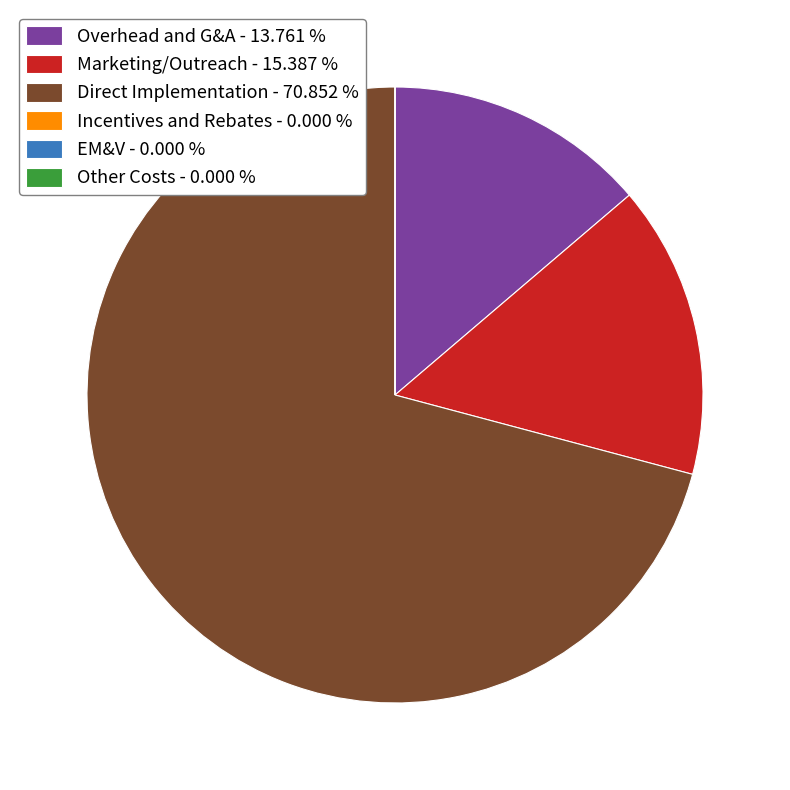

What is the ratio of the value at Direct Implementation - 70.852 % to the value at Marketing/Outreach - 15.387 %?

4.6